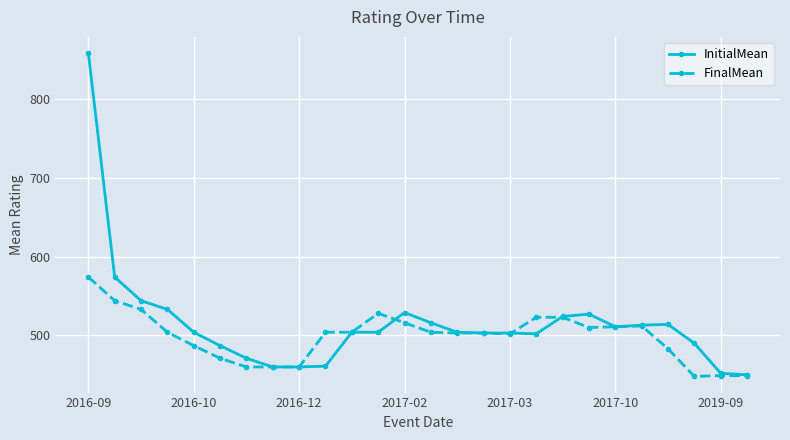

Which series has the widest spread of values?

InitialMean